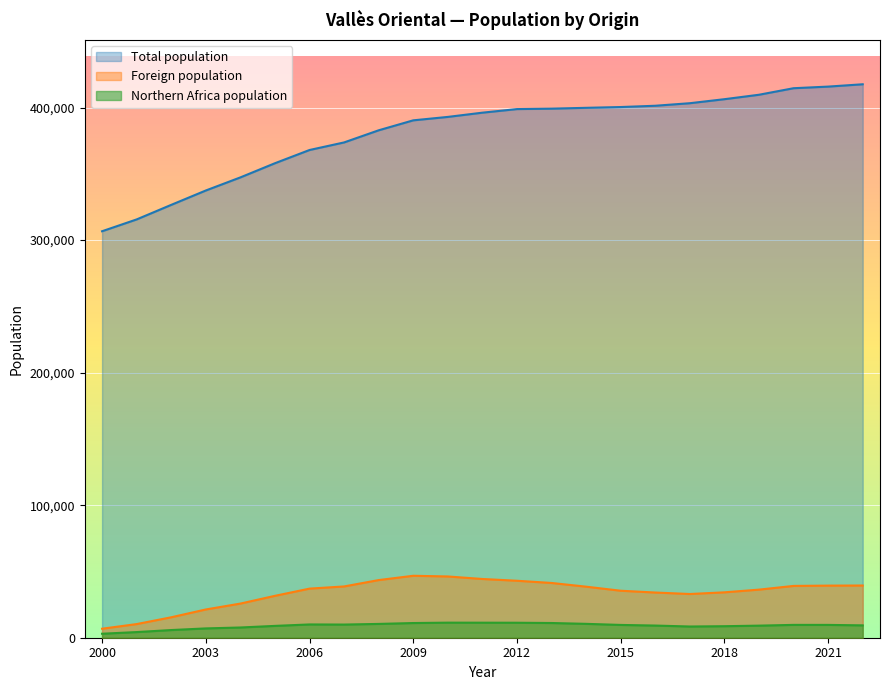

Which series has the largest range (max minus min)?

Total population